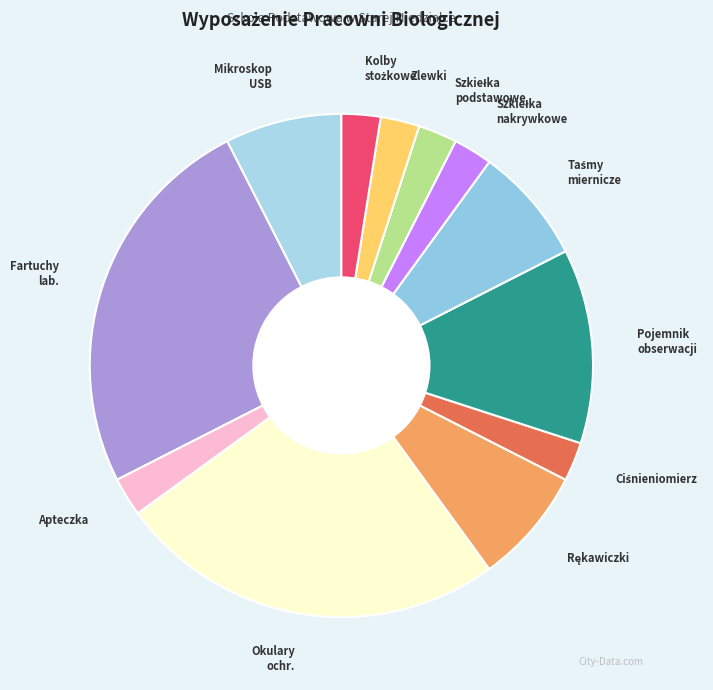

Count the number of slices in the pie.

12